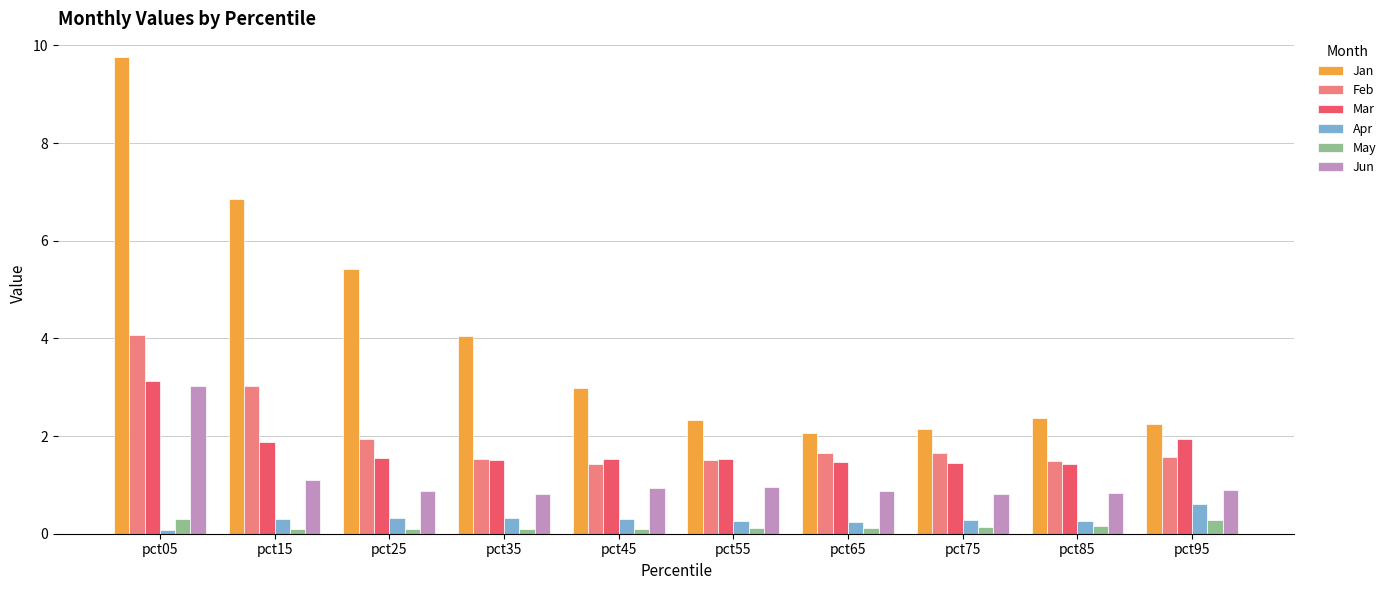

At which category is the sum across all series the highest?

pct05